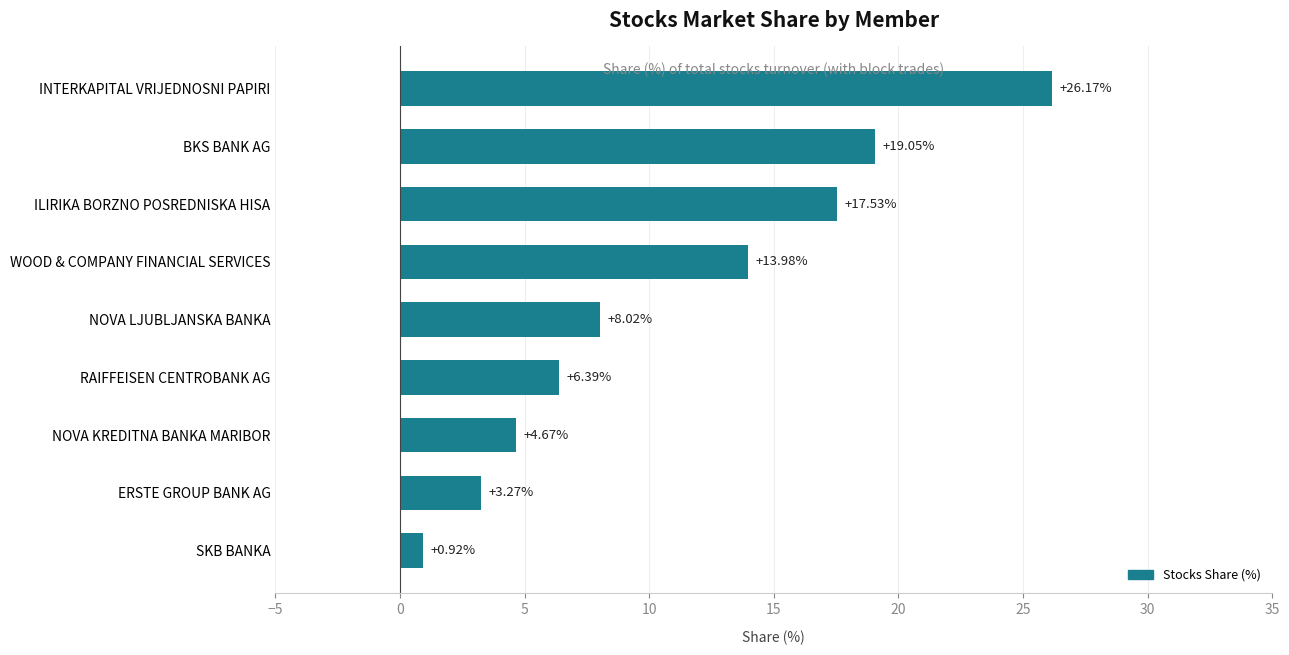

How many categories are shown in the chart?

9